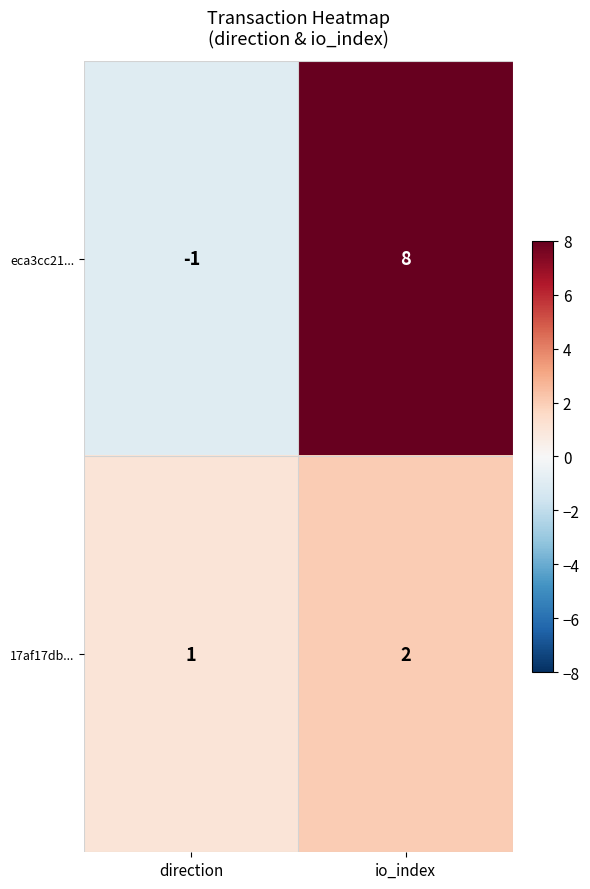

Which category has the lowest value in the 17af17db... series?

direction